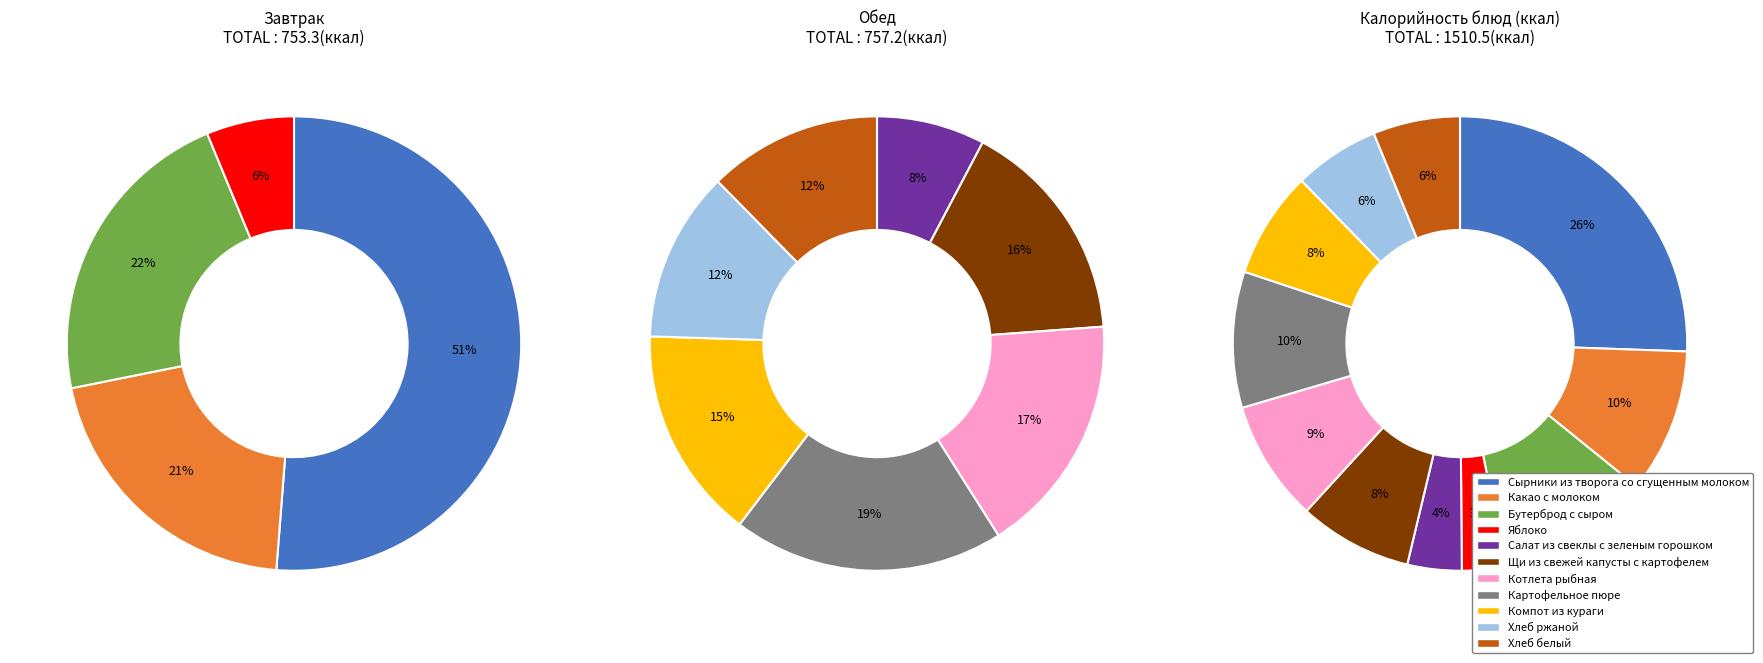

To the nearest percent, what is the combined percentage of Бутерброд с сыром and Салат из свеклы с зеленым горошком?

15%